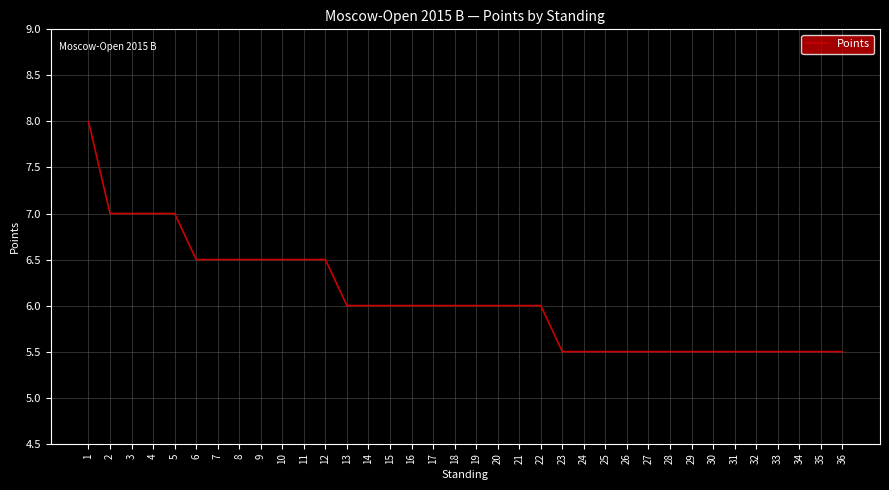

The value at 26 is 7.5. True or false?

False